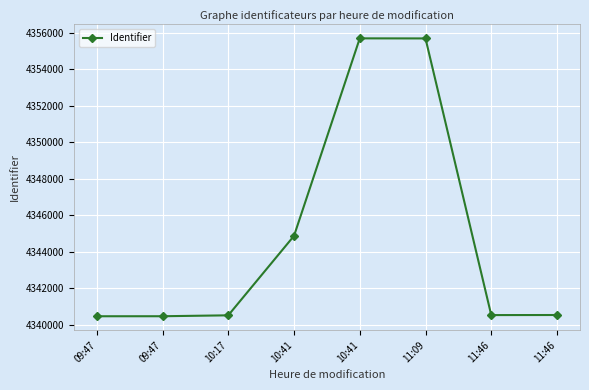

Rank the categories by value from highest to lowest.

10:41, 11:09, 10:41, 11:46, 11:46, 10:17, 09:47, 09:47